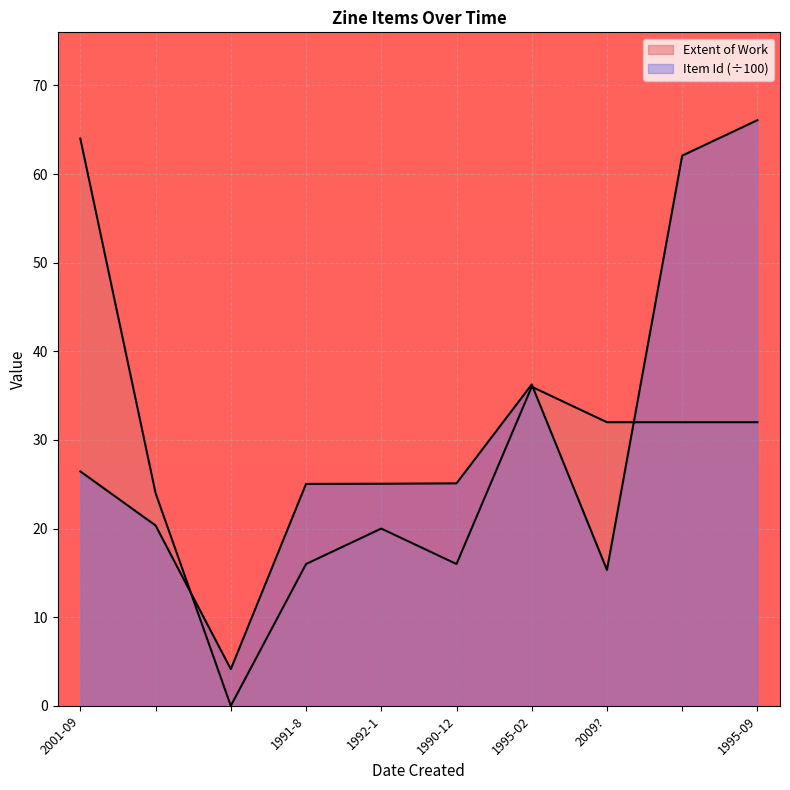

At 1995-09, list the series in order from smallest to largest.

Extent of Work, Item Id